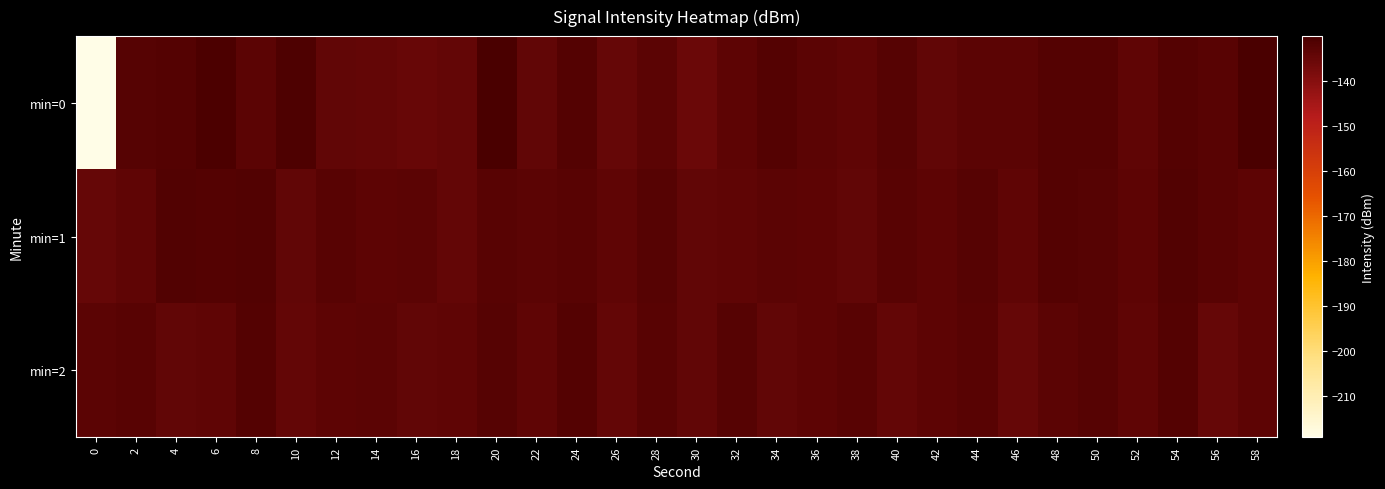

What is the difference between the highest and lowest values at 50?

0.5